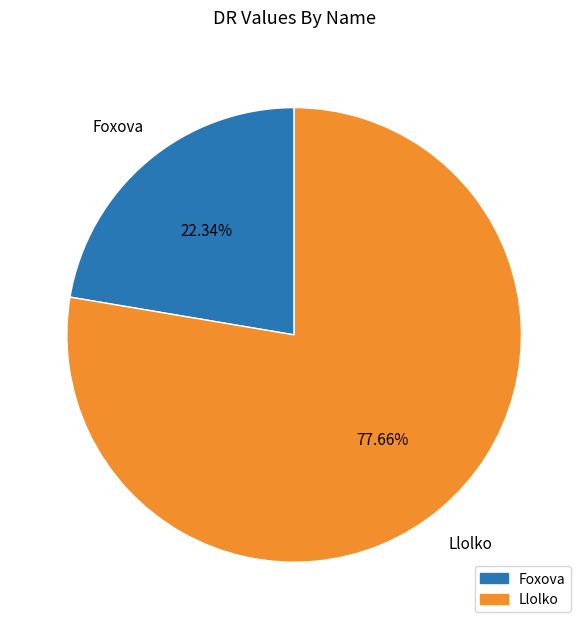

To the nearest percent, what portion does Foxova represent?

22%